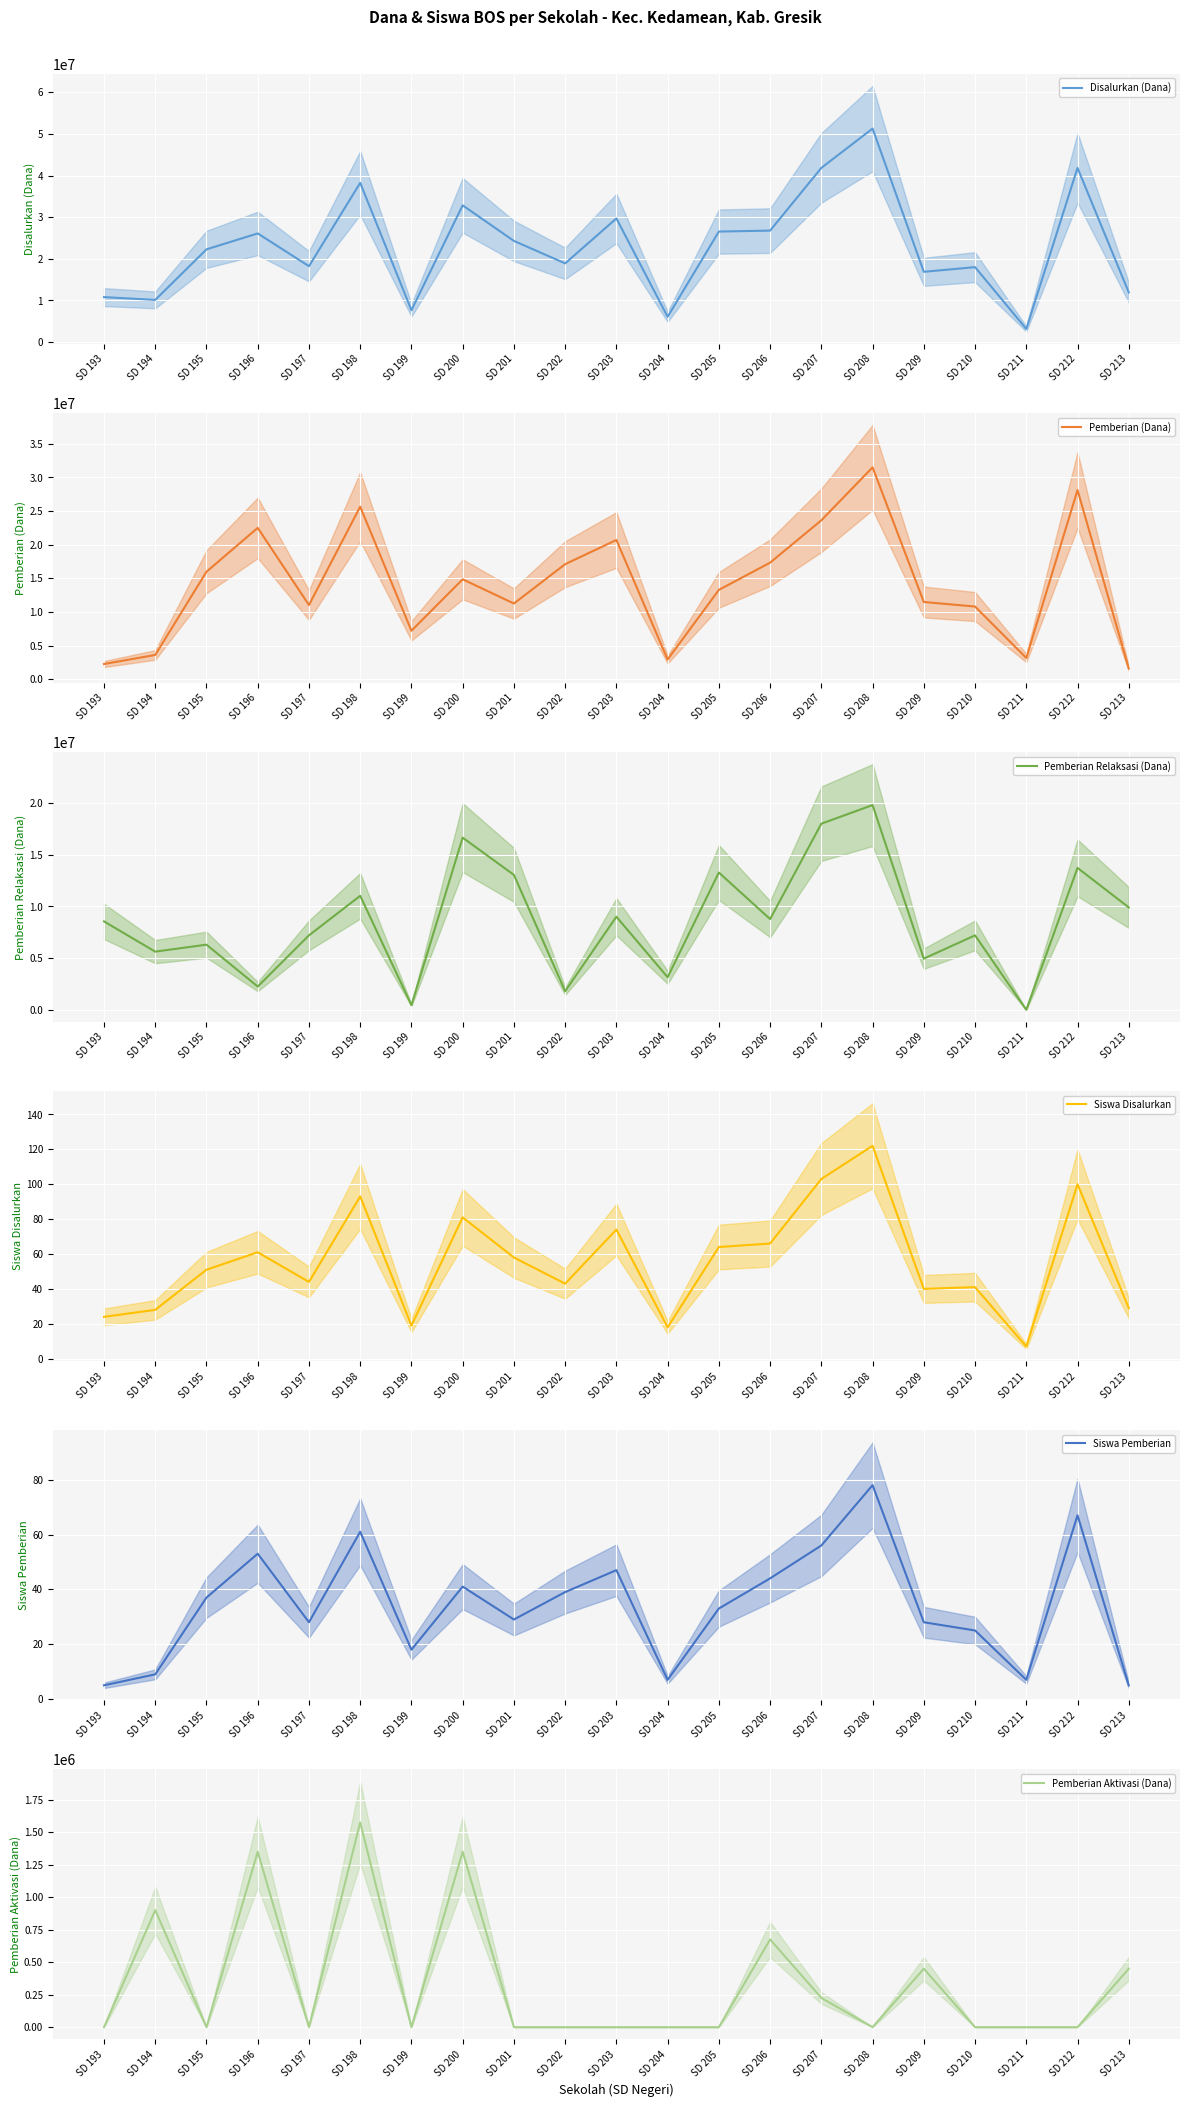

After their last crossing, which series has the higher values: Pemberian Aktivasi (Dana) or Siswa Pemberian?

Pemberian Aktivasi (Dana)